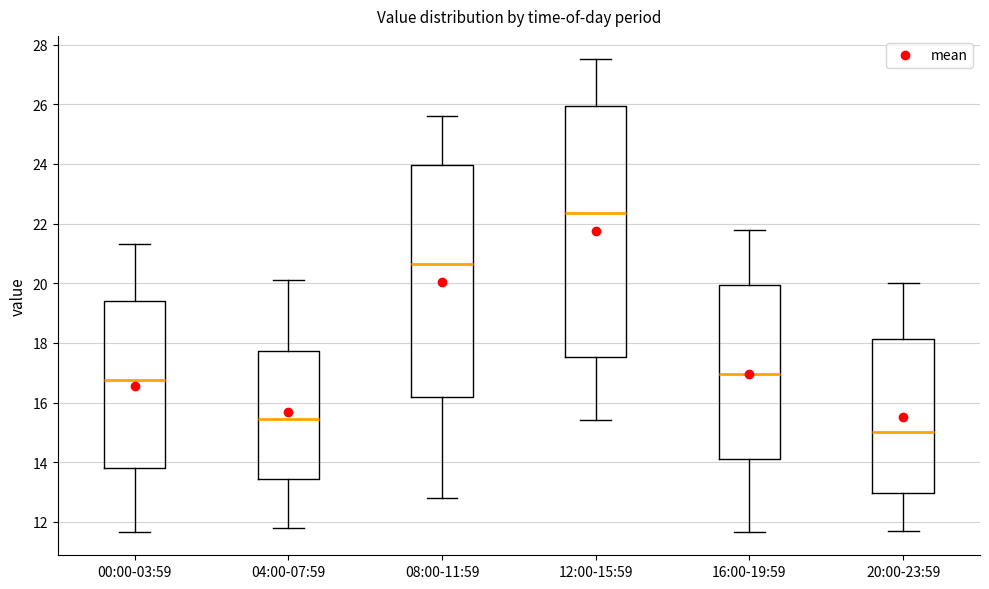

Which box is the tallest, from its lower edge to its upper edge?

12:00-15:59